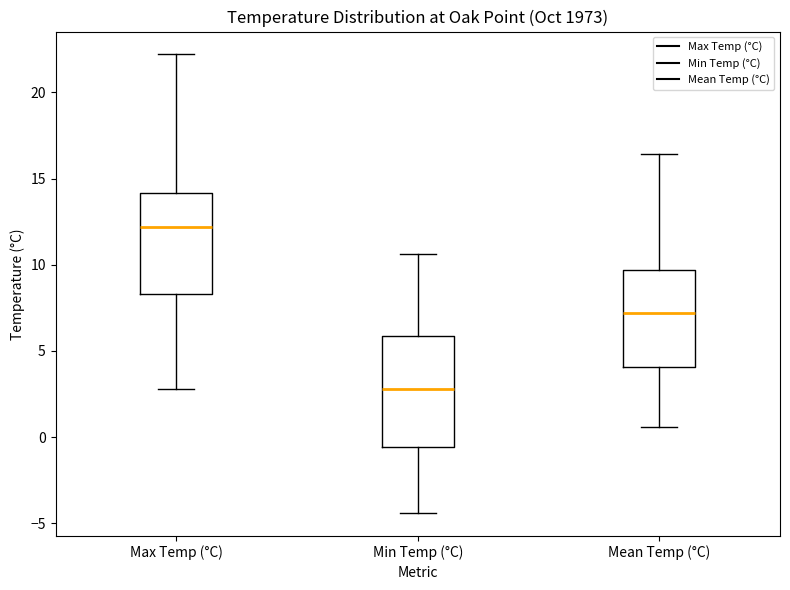

Comparing the boxes themselves (not the whiskers), which one is the tallest?

Min Temp (°C)